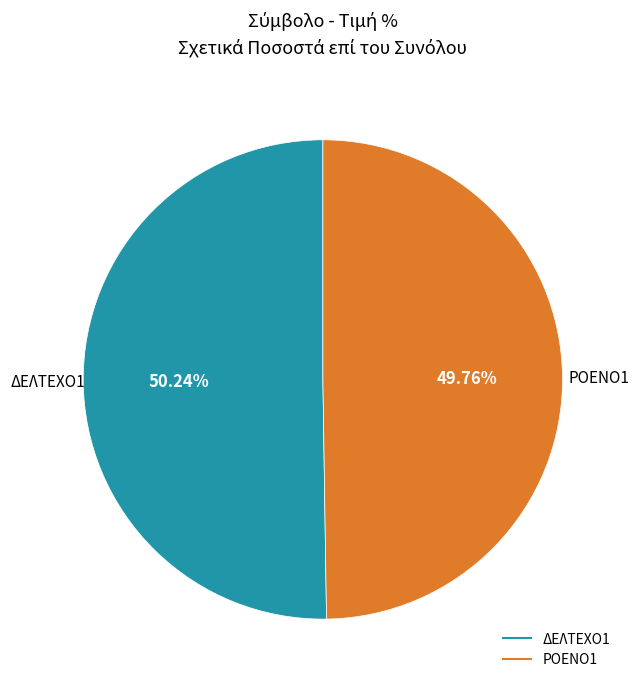

How much of the chart is everything except ΔΕΛΤΕΧΟ1?

49.8%